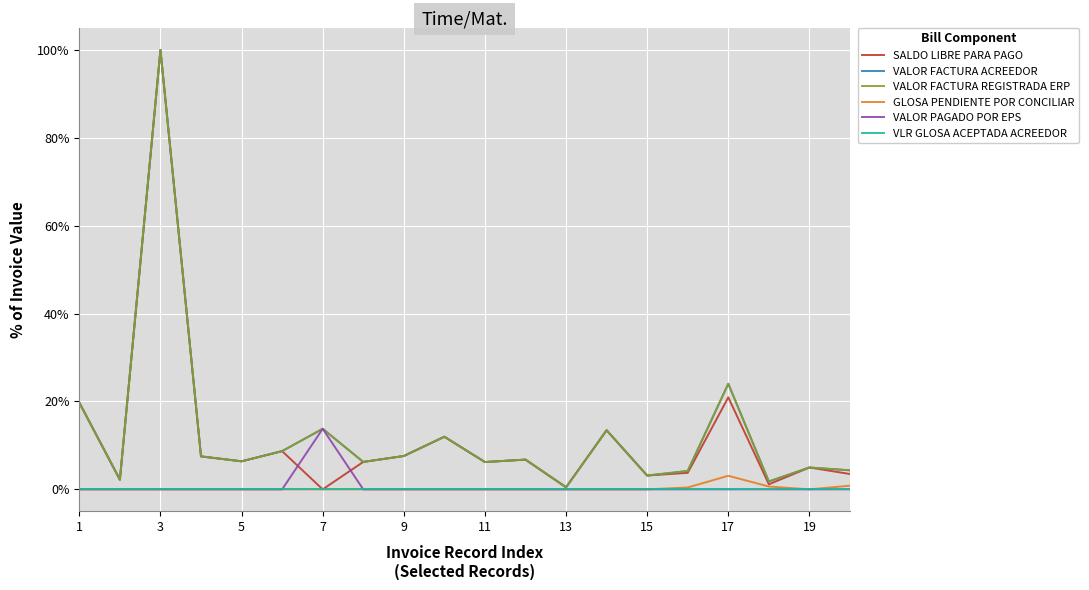

What is the label of the 20th point from the right?

1